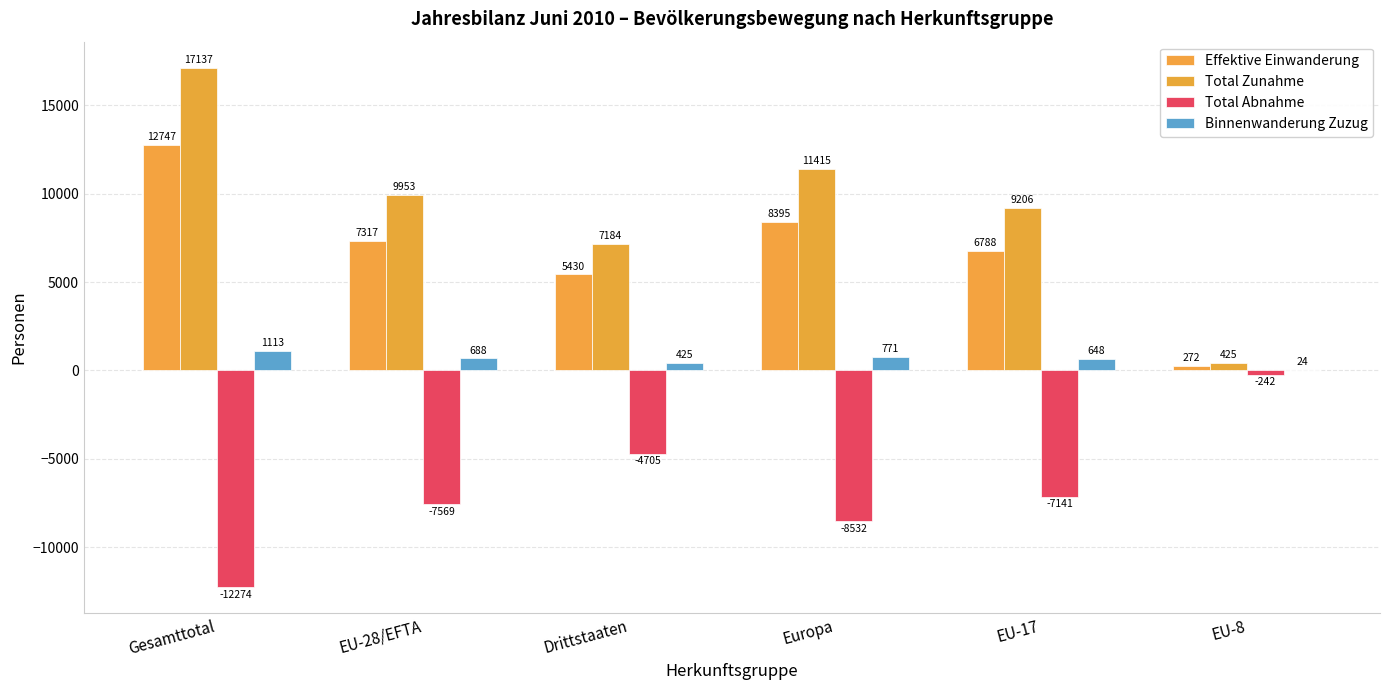

How many distinct data groups are displayed?

4